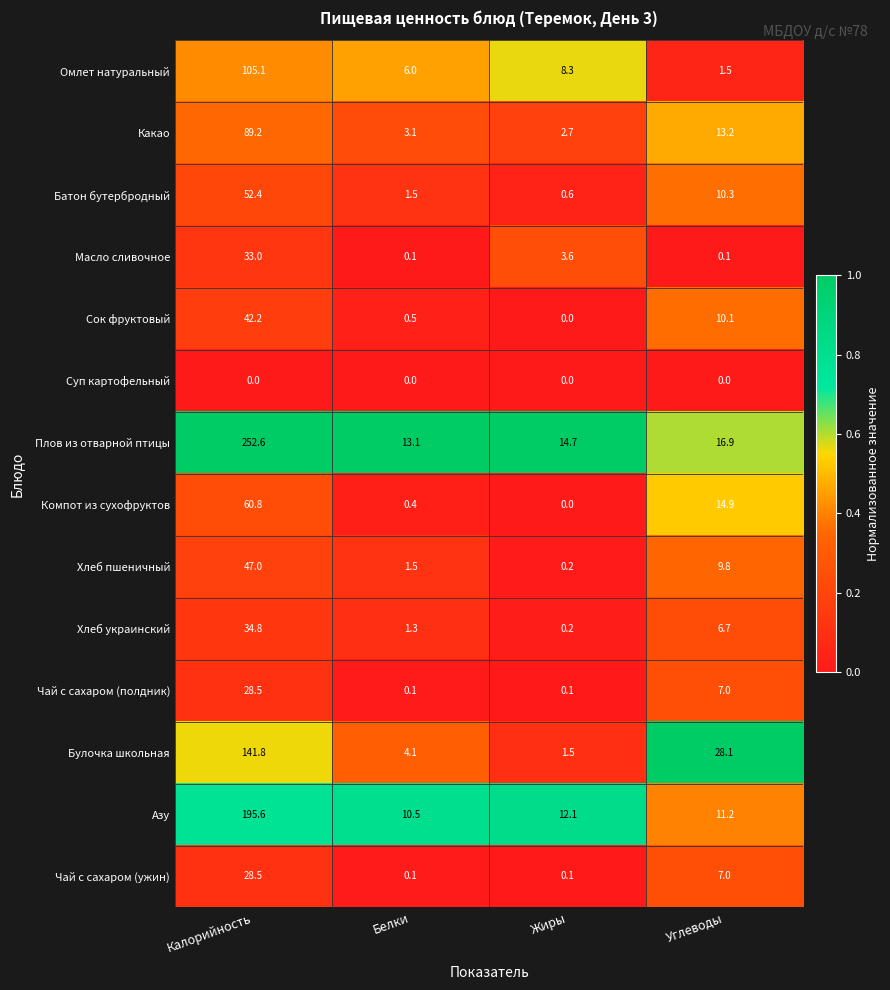

What is the difference between the second highest and minimum values in the Чай с сахаром (полдник) series?

6.9